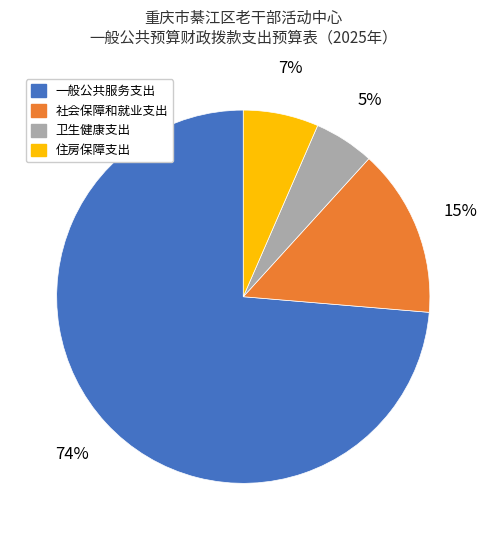

Which has a higher value, 社会保障和就业支出 or 住房保障支出?

社会保障和就业支出